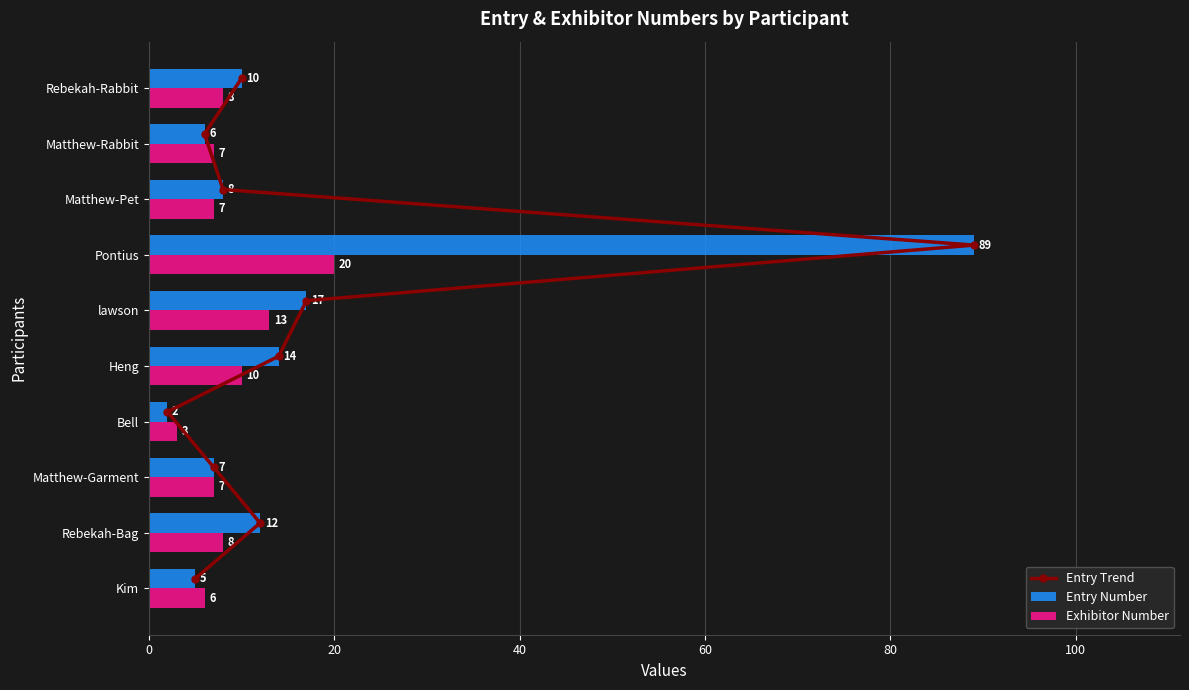

Which category has the lowest value in the Exhibitor Number series?

Bell